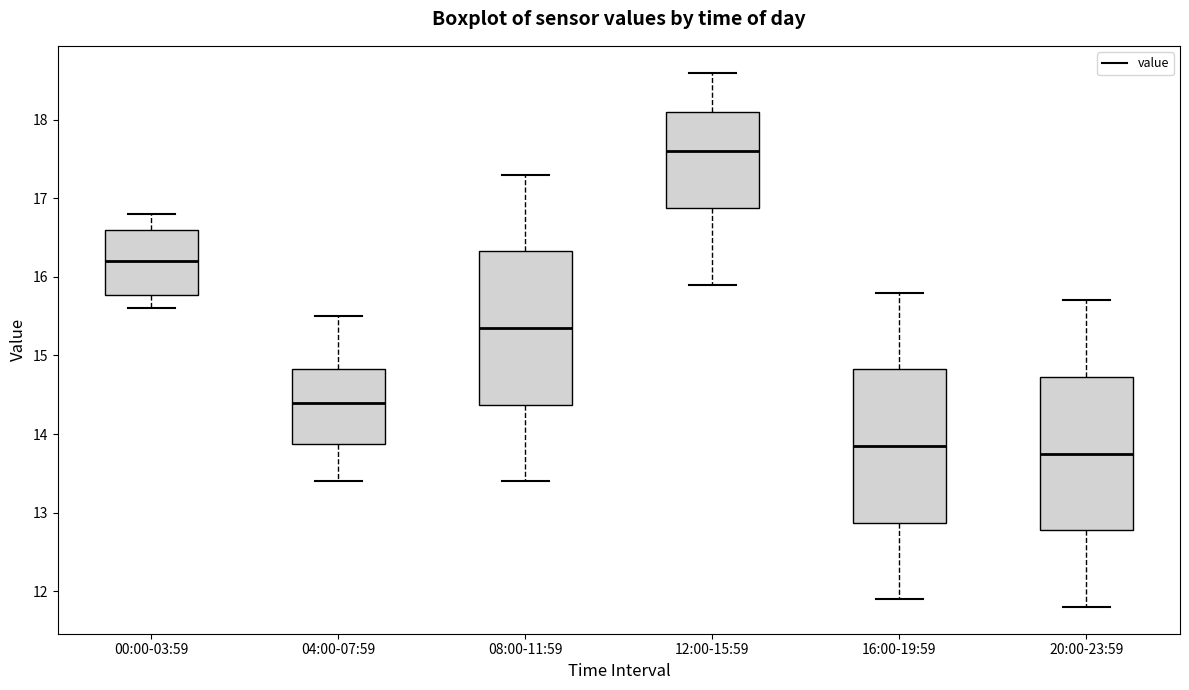

Where does the upper whisker of the box for 16:00-19:59 end on the y-axis? The values are not printed on the chart, so give them approximately, as read against the axis.

15.8